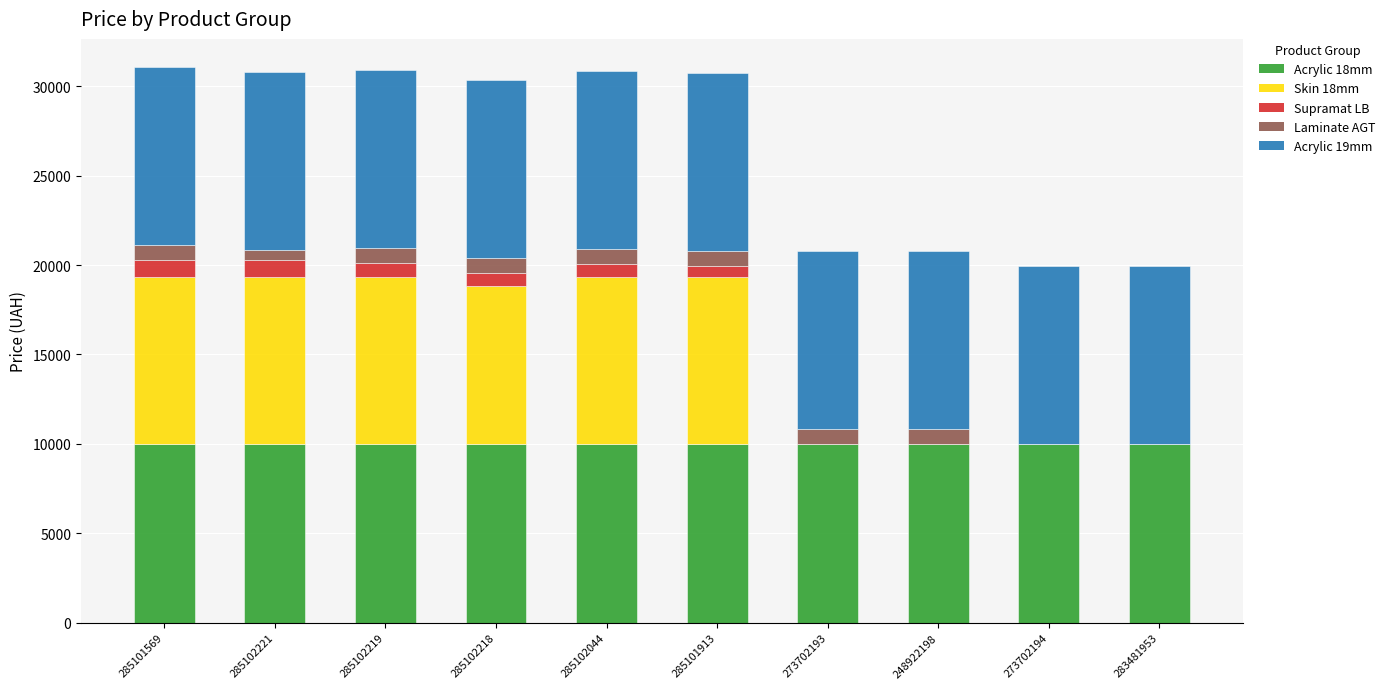

True or false: Acrylic 18mm has a value of 13674.4 at 273702193.

False